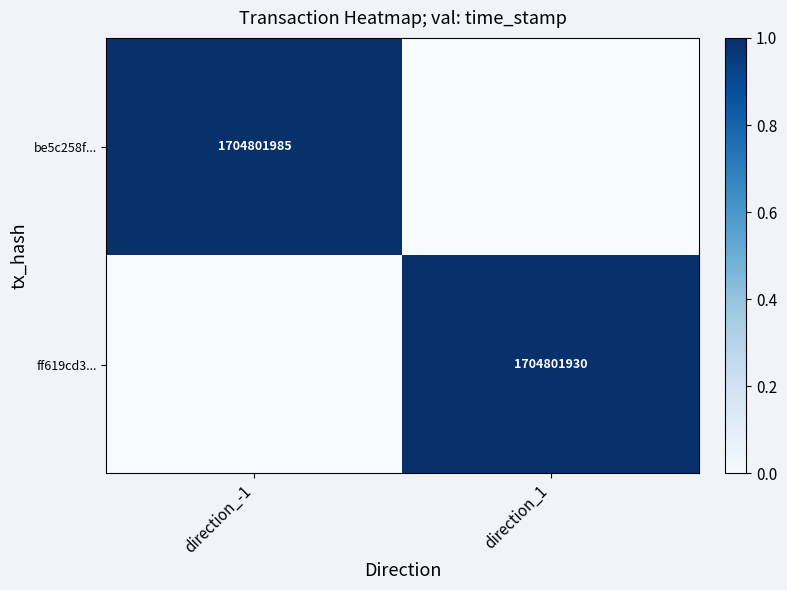

At which category is the sum across all series the highest?

direction_-1